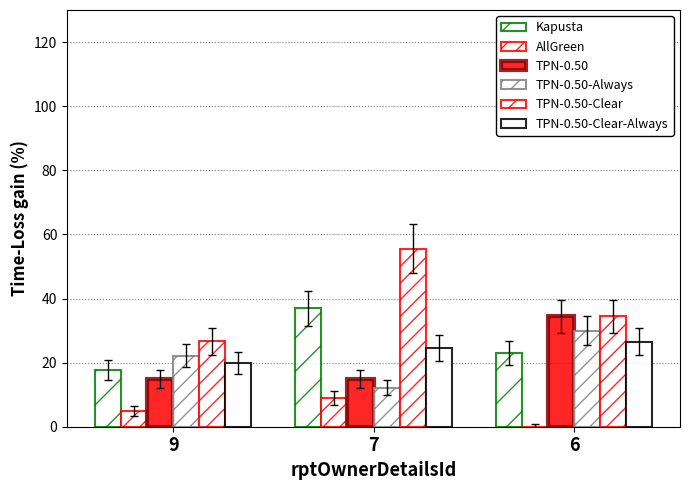

What is the sum of the TPN-0.50-Clear-Always values at 6 and 7?

51.1